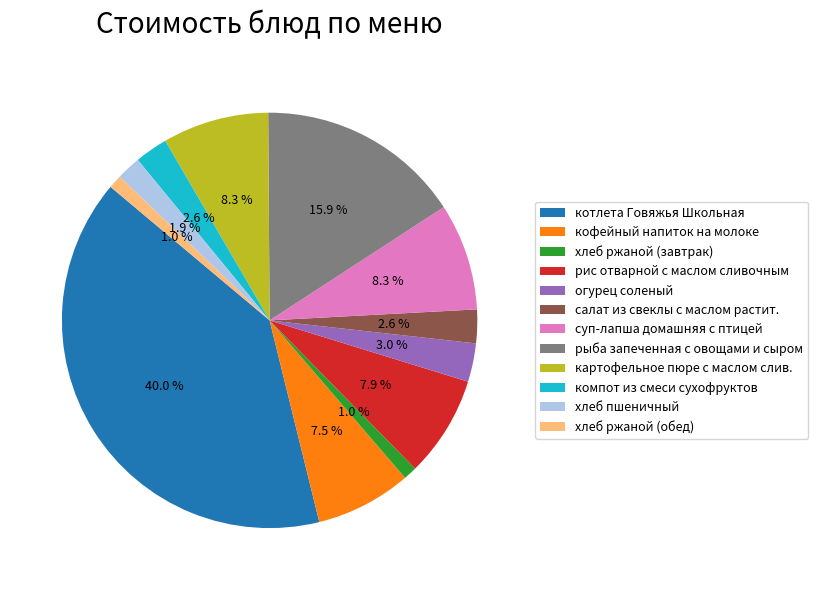

What is the ratio of the value at котлета Говяжья Школьная to the value at картофельное пюре с маслом слив.?

4.8